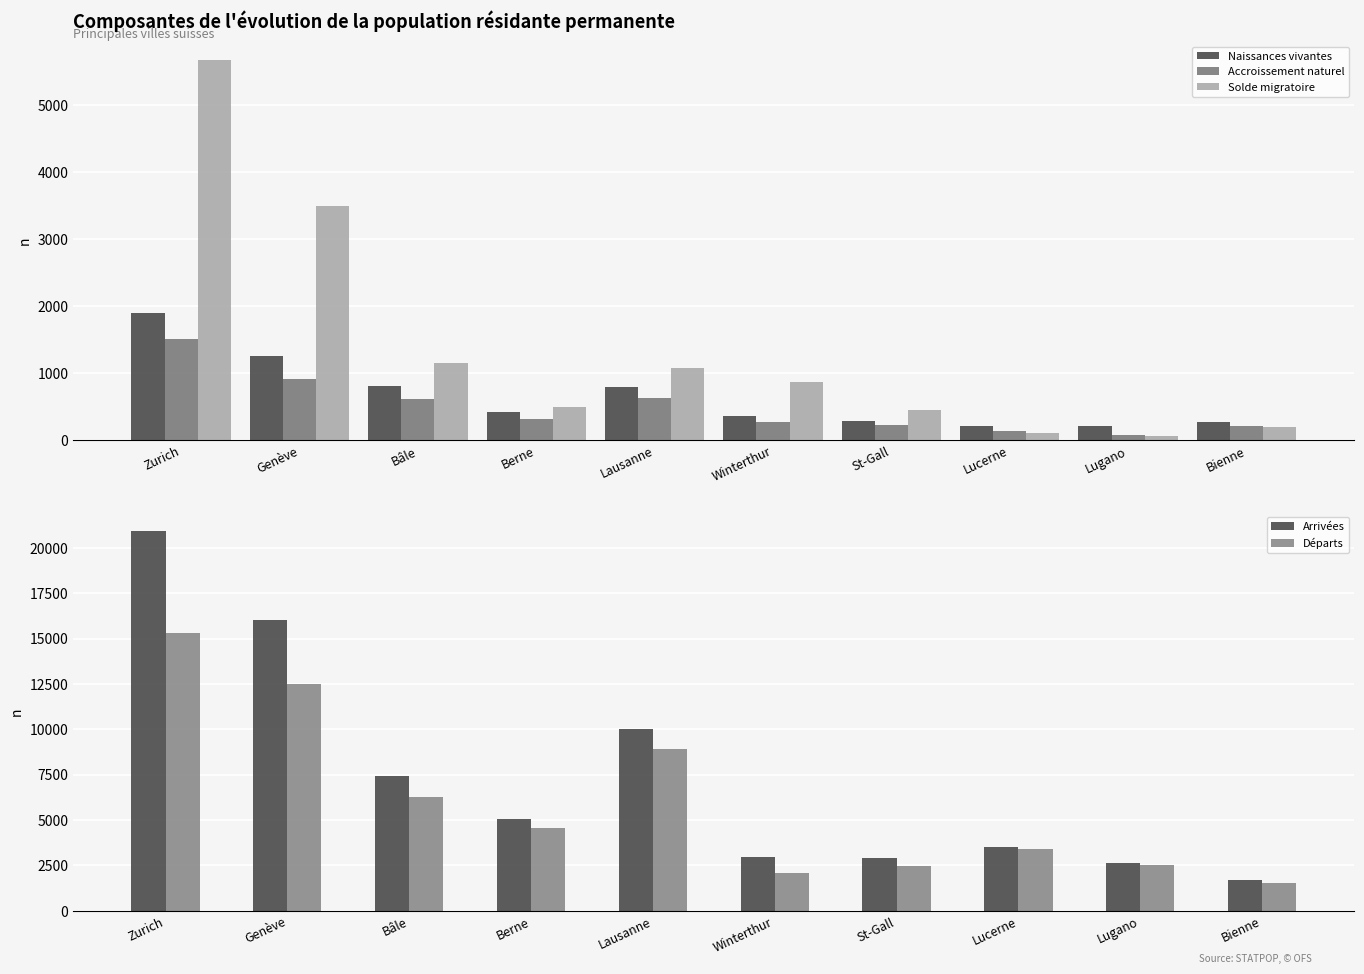

What is the label of the 4th bar from the left?

Berne